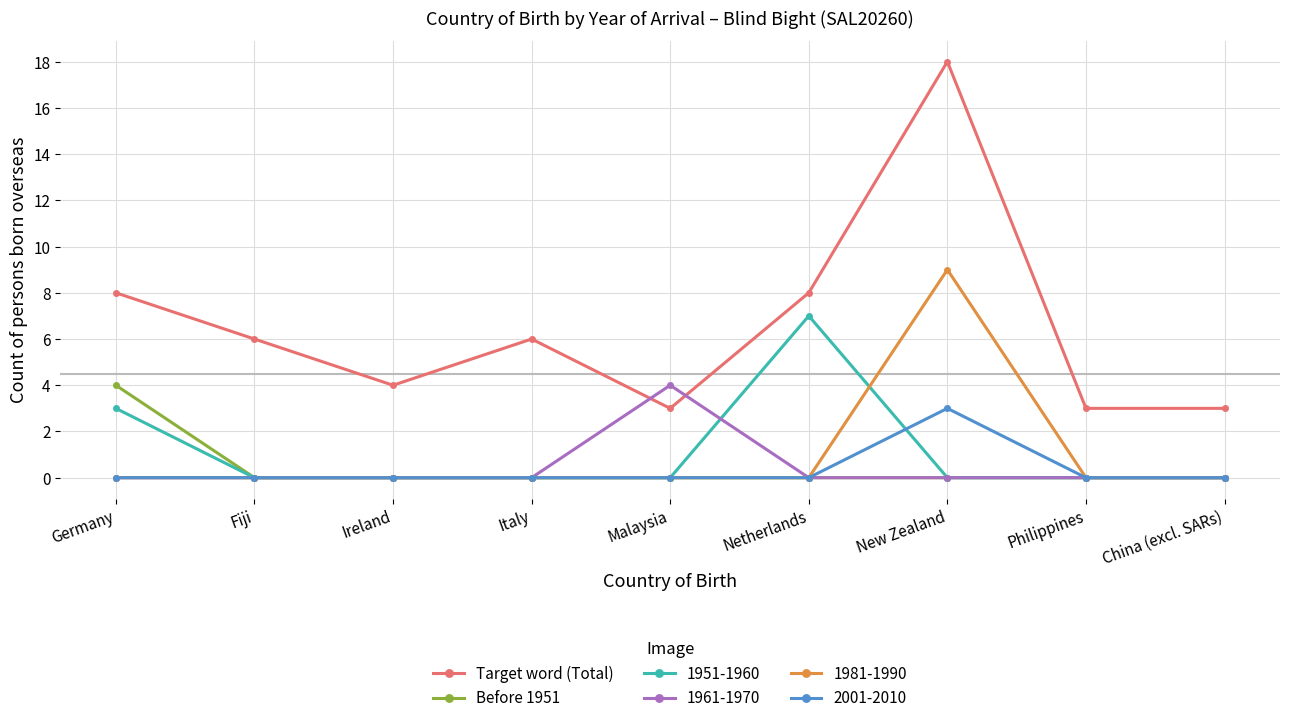

What is the maximum value shown in the chart?

18